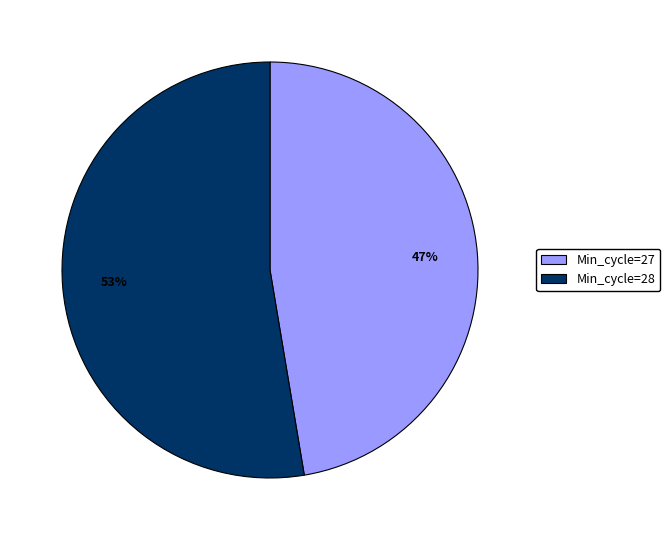

To the nearest percent, what percentage of the pie is Min_cycle=28?

53%